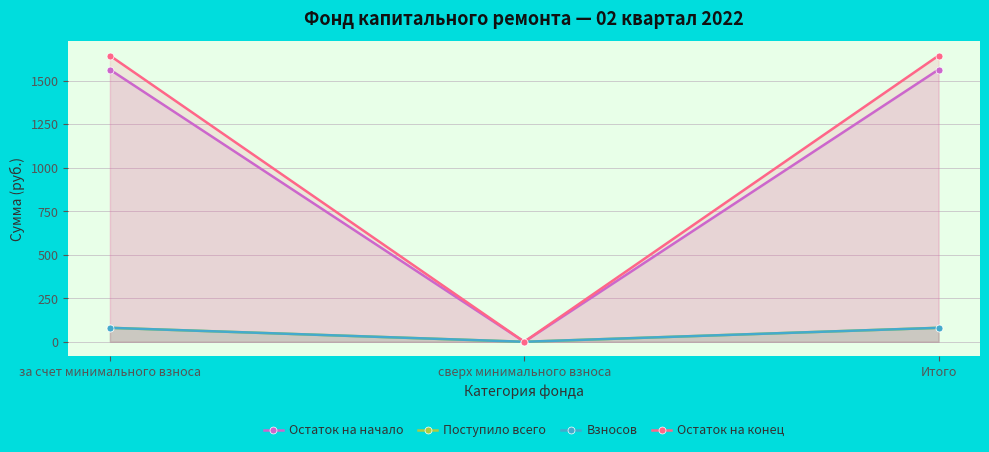

What is the label of the 2nd point from the right?

сверх минимального взноса